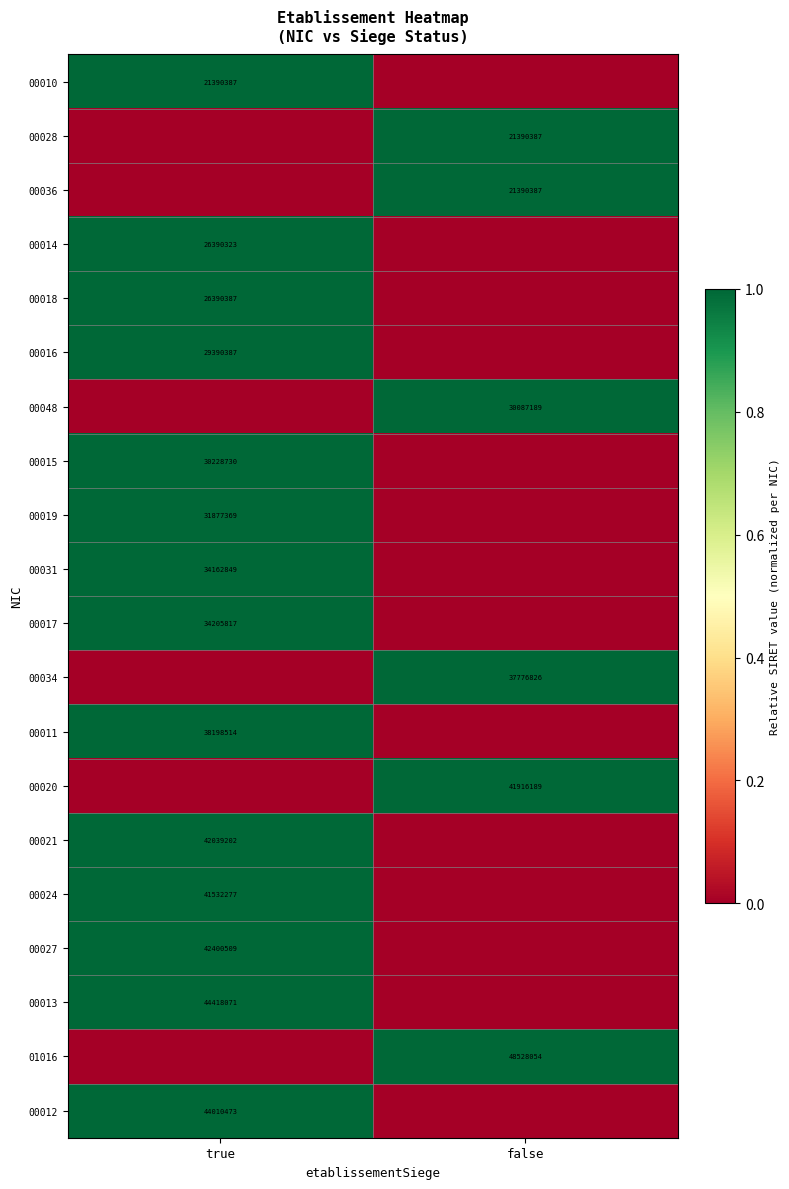

The 00021 series shows 21550693 at true. True or false?

False